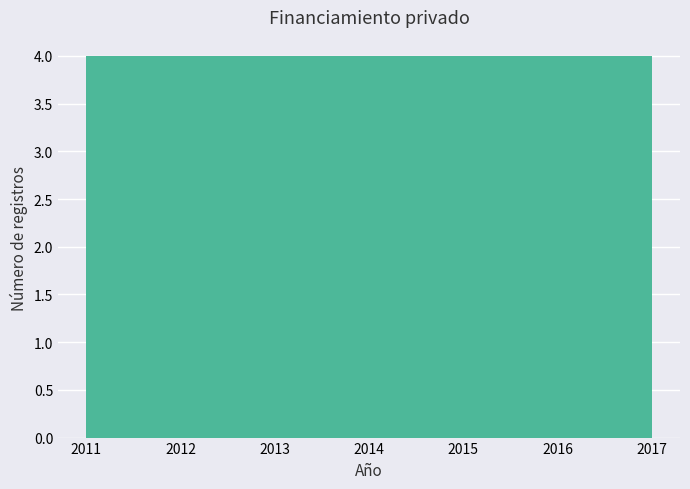

Reading left to right, list every bar in this chart as the range it spans on the x-axis followed by its height. Neither the bar edges nor the heights are printed on the chart, so give them approximately, as read against the axes.

2011.0 to 2011.9: 4
2011.9 to 2012.7: 4
2012.7 to 2013.6: 4
2013.6 to 2014.4: 4
2014.4 to 2015.3: 4
2015.3 to 2016.1: 4
2016.1 to 2017.0: 4